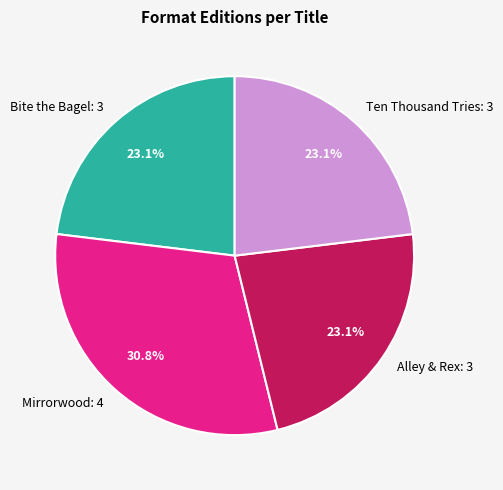

What percentage is the Ten Thousand Tries slice, to the nearest percent?

23%